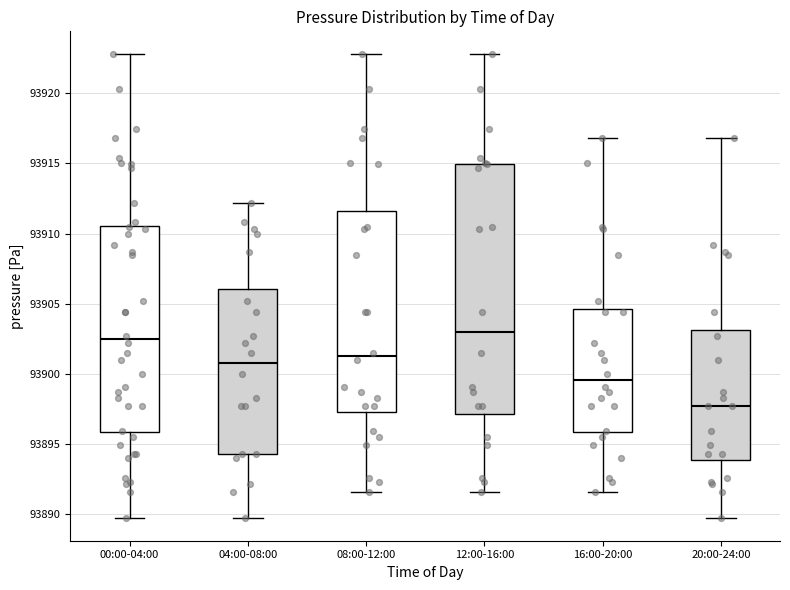

Reading left to right, transcribe this box plot: for each box, give where its median line is, the range the box spans, and where its two whiskers end, as read against the y-axis. The values are not printed on the chart, so give them approximately, as read against the axis.

00:00-04:00: median 93902.5, box 93896.0 to 93910.5, whiskers 93890.0 to 93923.0
04:00-08:00: median 93901.0, box 93894.5 to 93906.0, whiskers 93890.0 to 93912.0
08:00-12:00: median 93901.5, box 93897.5 to 93911.5, whiskers 93891.5 to 93923.0
12:00-16:00: median 93903.0, box 93897.0 to 93915.0, whiskers 93891.5 to 93923.0
16:00-20:00: median 93899.5, box 93896.0 to 93904.5, whiskers 93891.5 to 93917.0
20:00-24:00: median 93897.5, box 93894.0 to 93903.0, whiskers 93890.0 to 93917.0